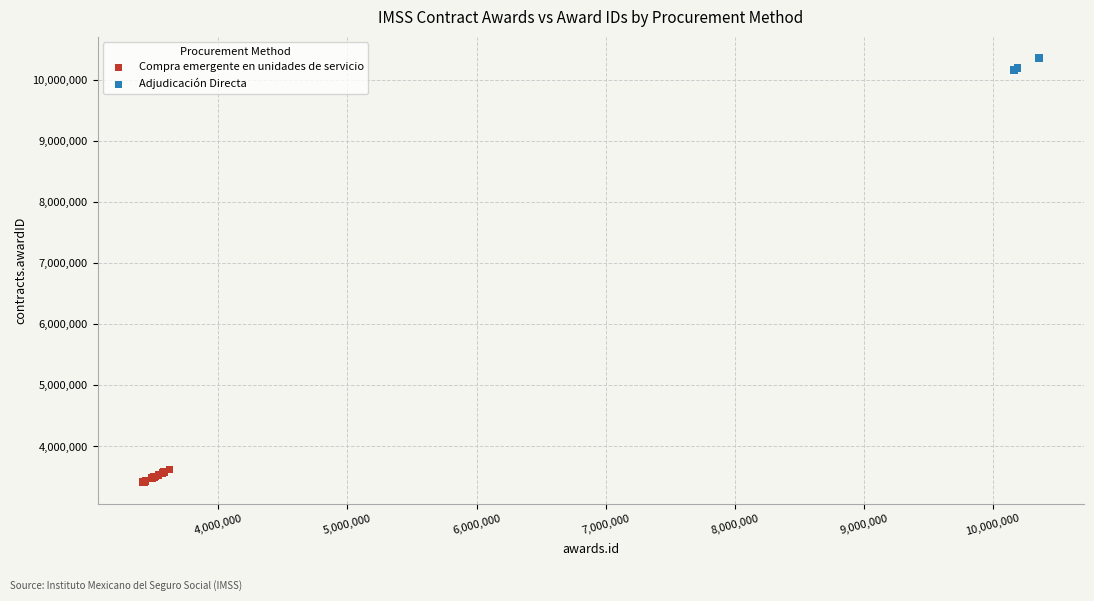

Which series reaches the minimum Y coordinate?

Compra emergente en unidades de servicio